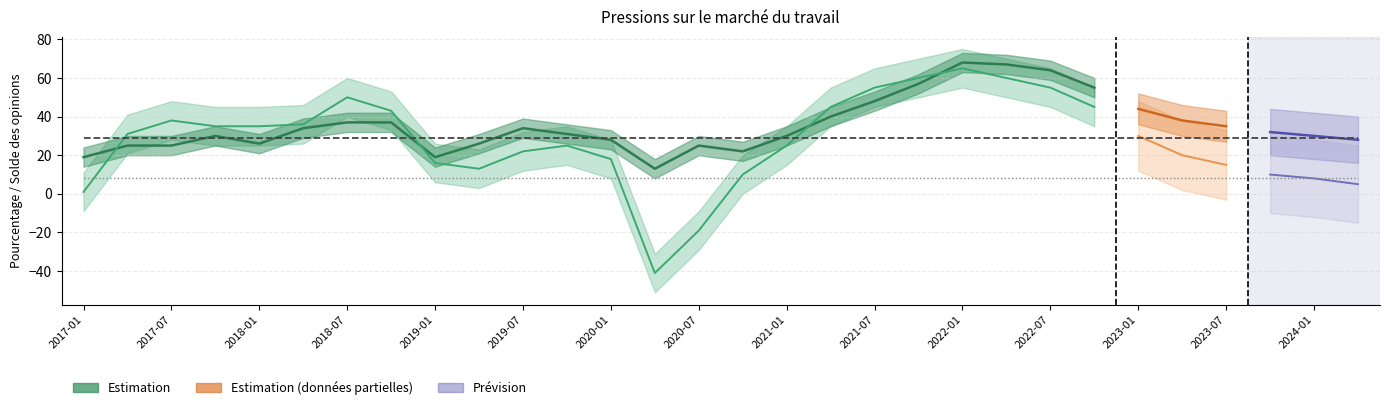

How many times do Pénuries de main-d'oeuvre (proportion) and Intensité des pénuries cross each other?

4